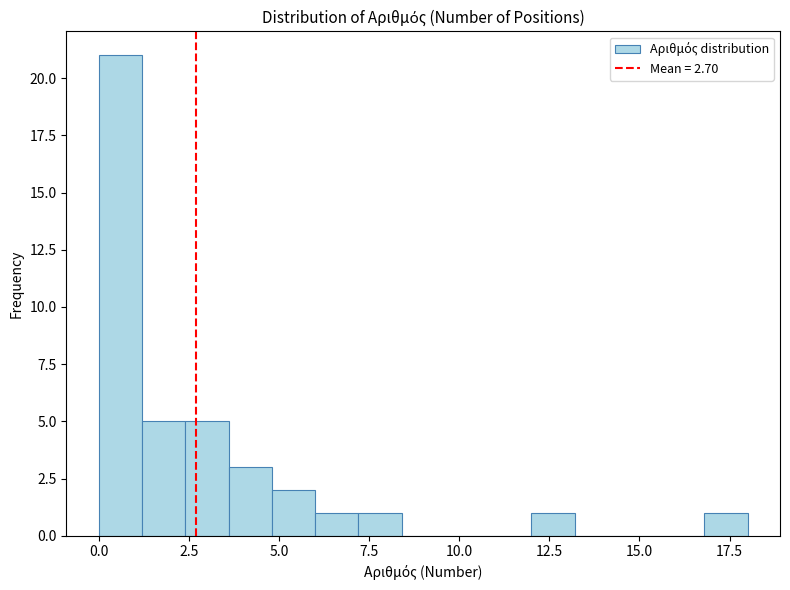

Around what value on the x-axis is the tallest bar? Give the approximate position of its centre, as read against the axis.

0.5